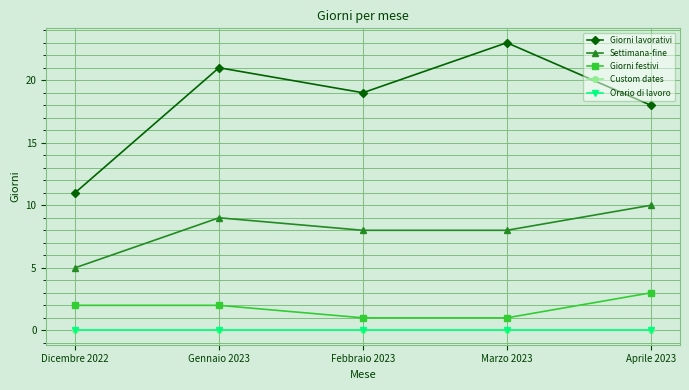

What is the average value of the Giorni festivi series?

2